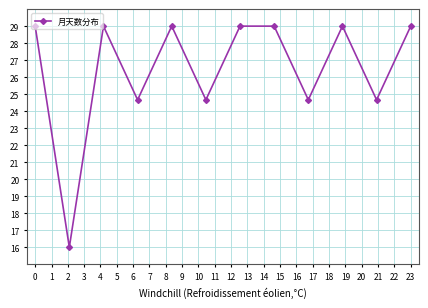

True or false: the data has more than 0 interior local peaks.

True